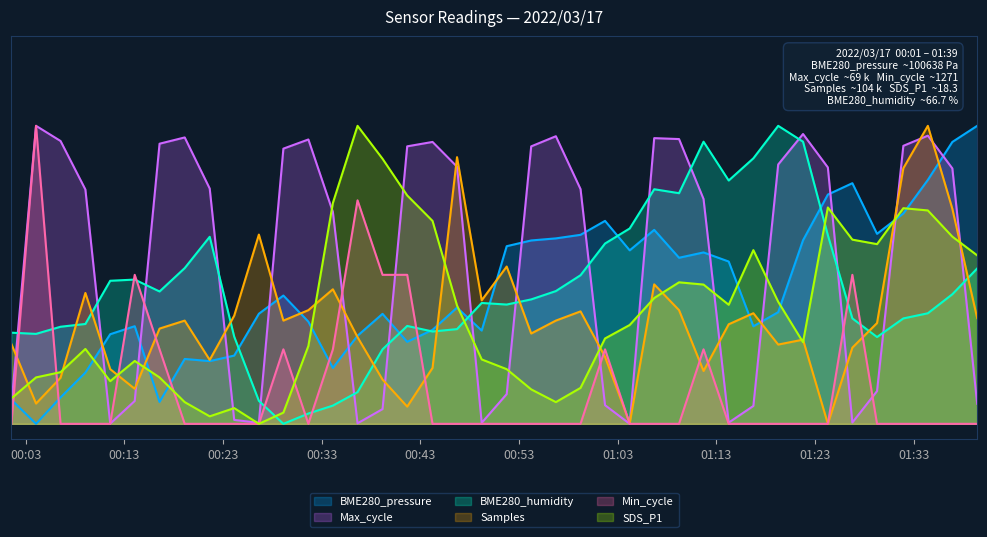

Does the chart have visible grid lines?

Yes